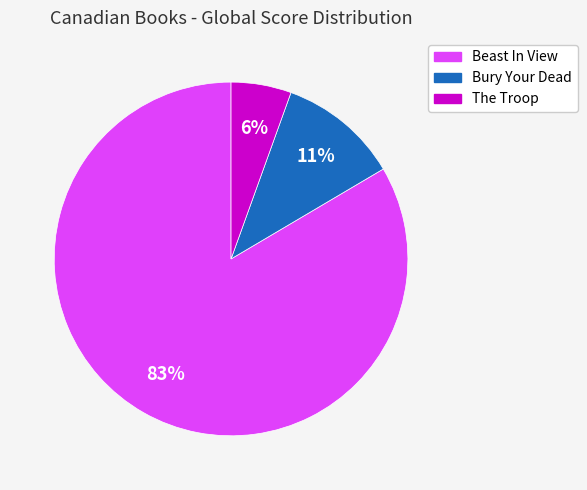

How many slices are in this pie chart?

3